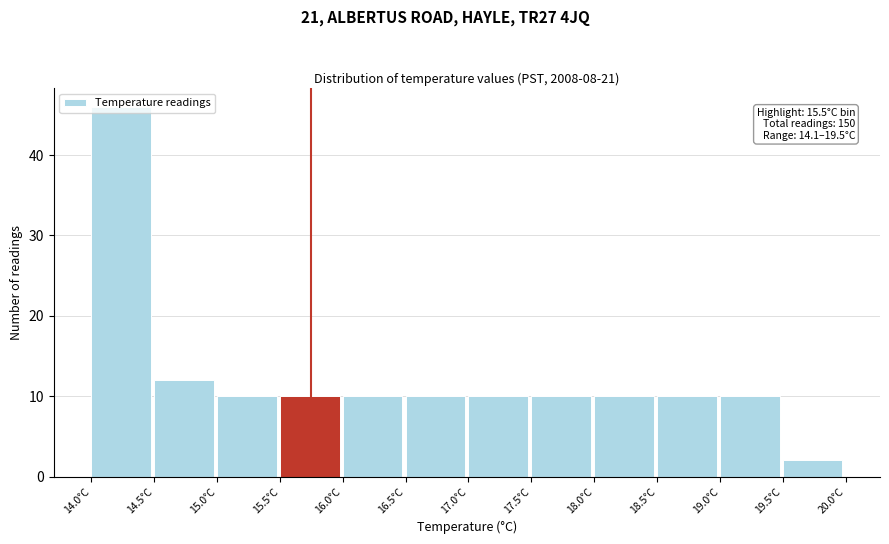

Over which range of the x-axis is the bar tallest?

14.0 to 14.5